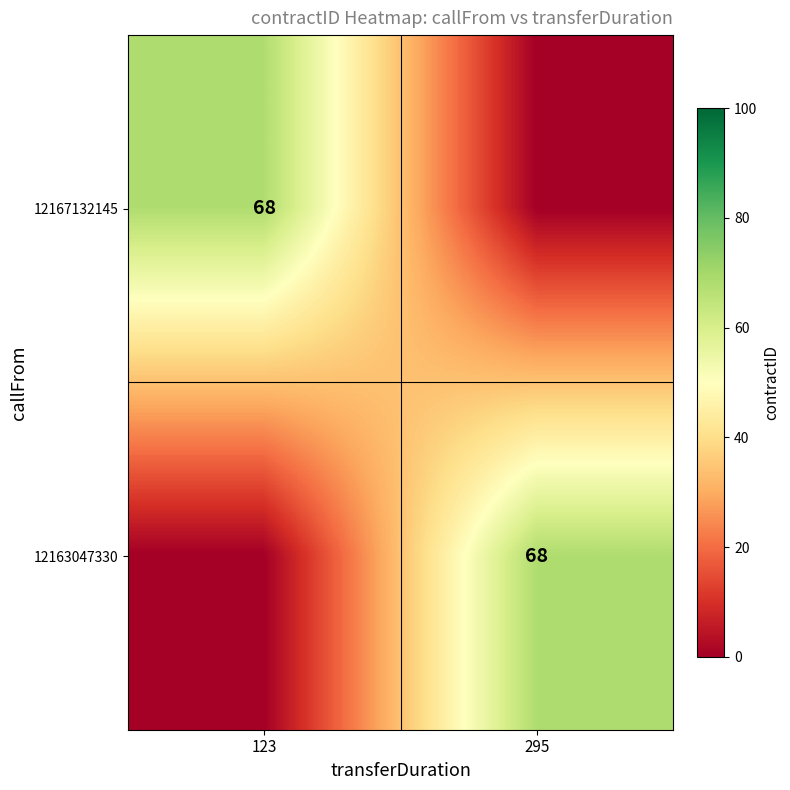

True or false: 12167132145 has a value of 68 at 123.

True